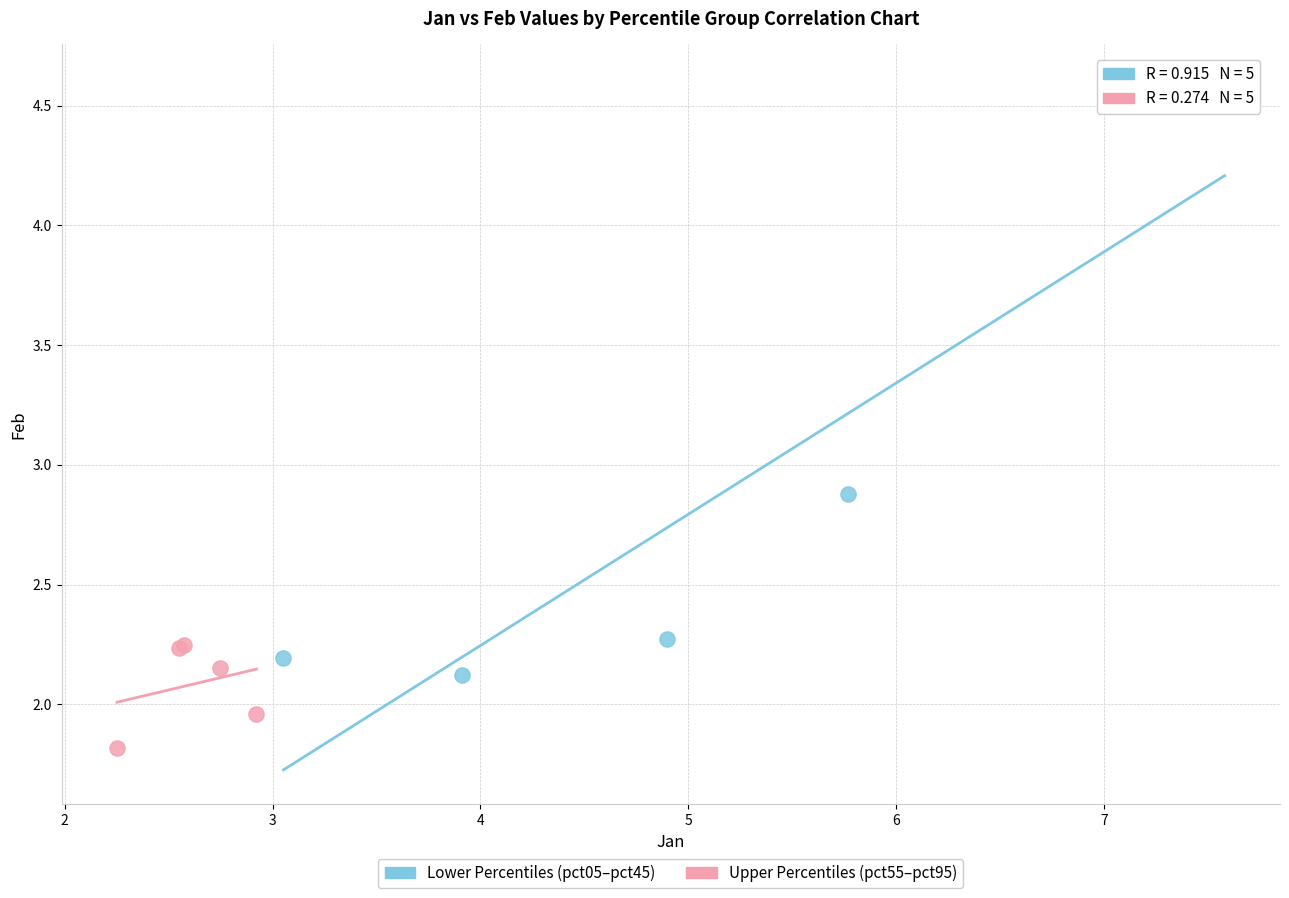

Which series reaches the maximum Y coordinate?

Lower Percentiles (pct05–pct45)